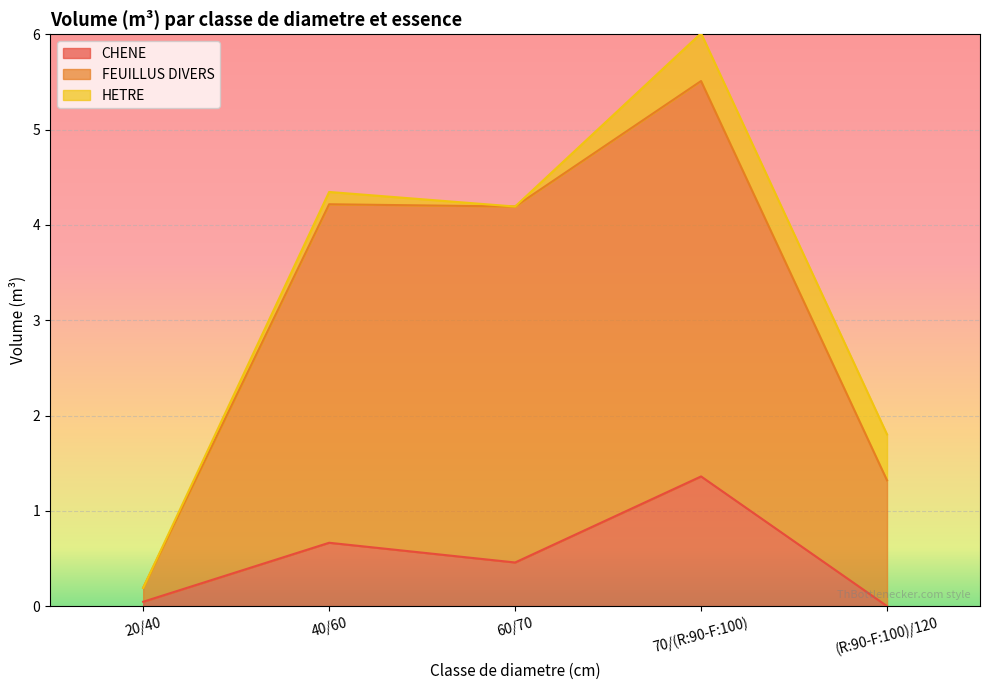

Where is the first local maximum for CHENE?

40/60